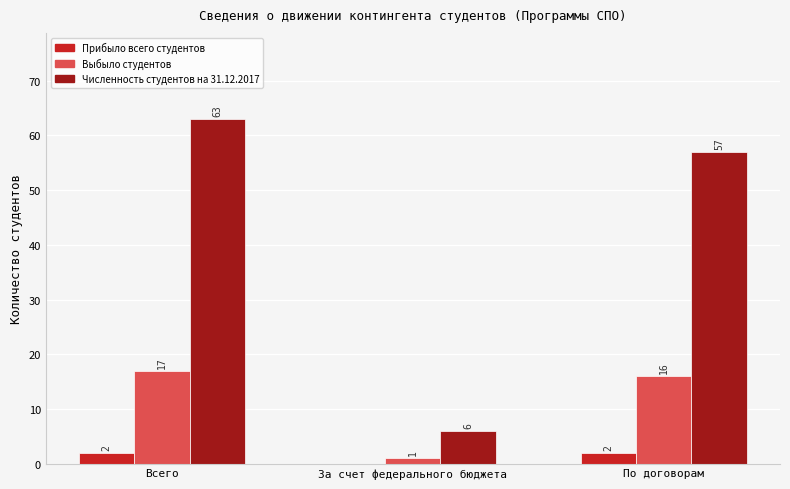

What is the greatest value displayed?

63